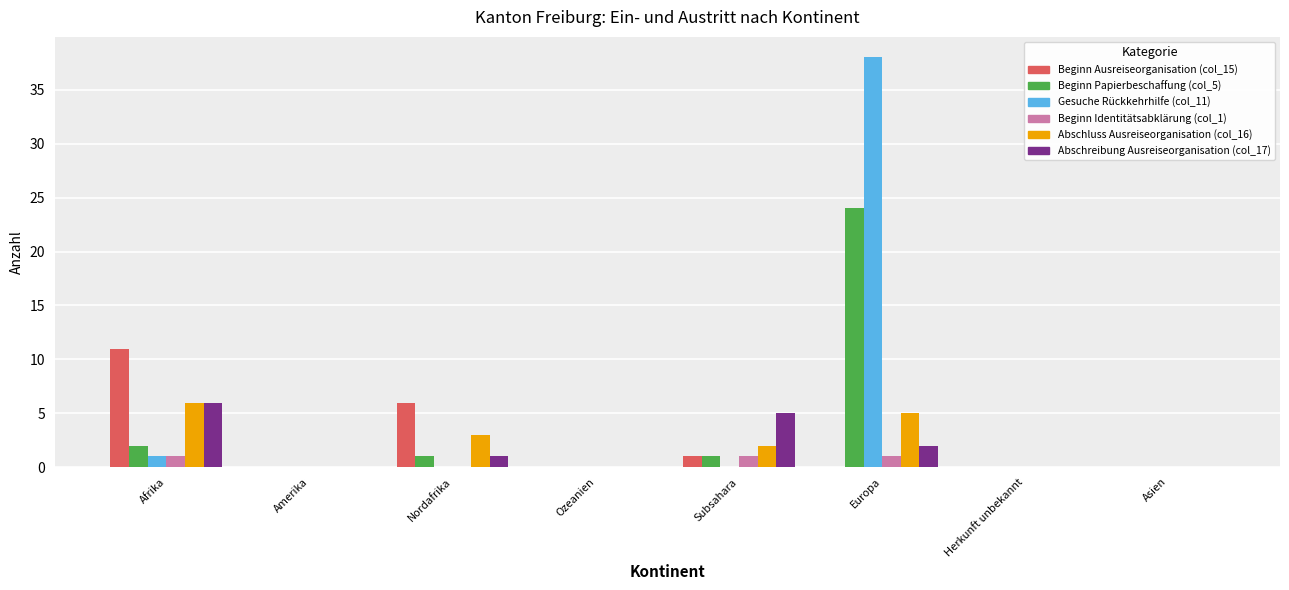

Reading left to right, transcribe all the data shown in this chart.

Beginn Ausreiseorganisation (col_15): 11	0	6	0	1	0	0	0
Beginn Papierbeschaffung (col_5): 2	0	1	0	1	24	0	0
Gesuche Rückkehrhilfe (col_11): 1	0	0	0	0	38	0	0
Beginn Identitätsabklärung (col_1): 1	0	0	0	1	1	0	0
Abschluss Ausreiseorganisation (col_16): 6	0	3	0	2	5	0	0
Abschreibung Ausreiseorganisation (col_17): 6	0	1	0	5	2	0	0